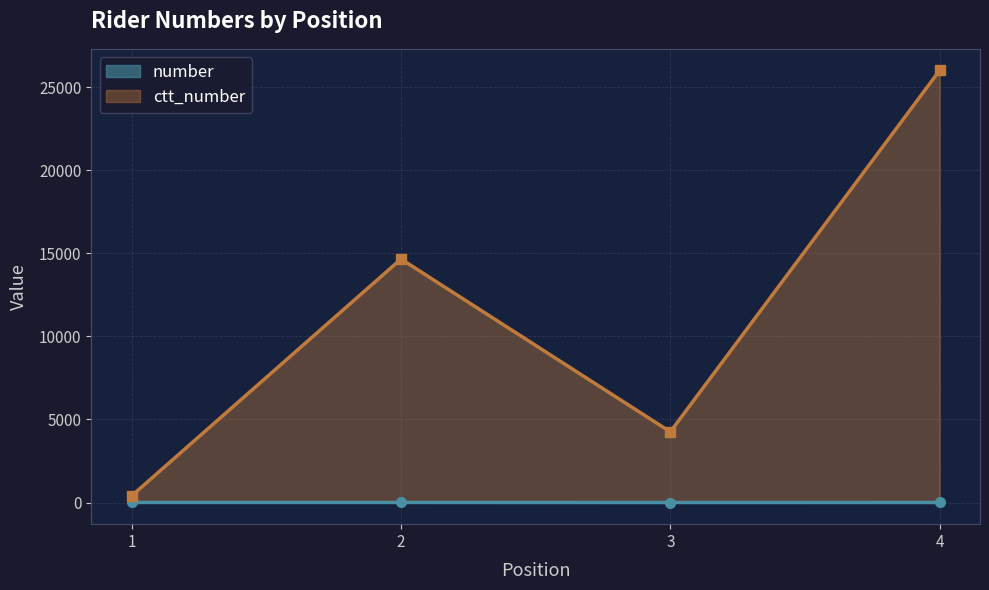

At which category is the sum across all series the highest?

4